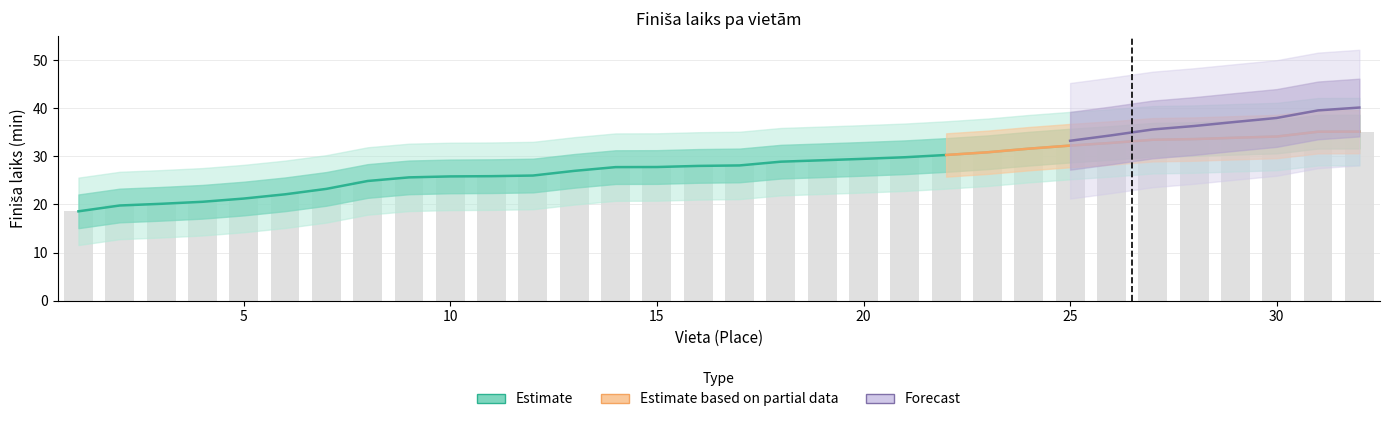

At which category is the sum across all series the highest?

32